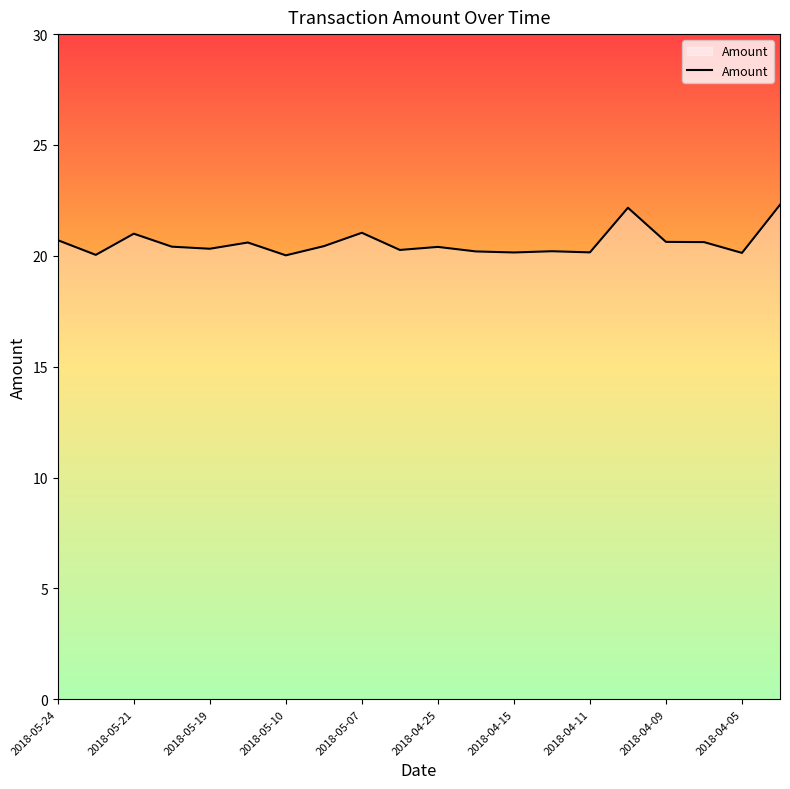

Does the chart have visible grid lines?

No